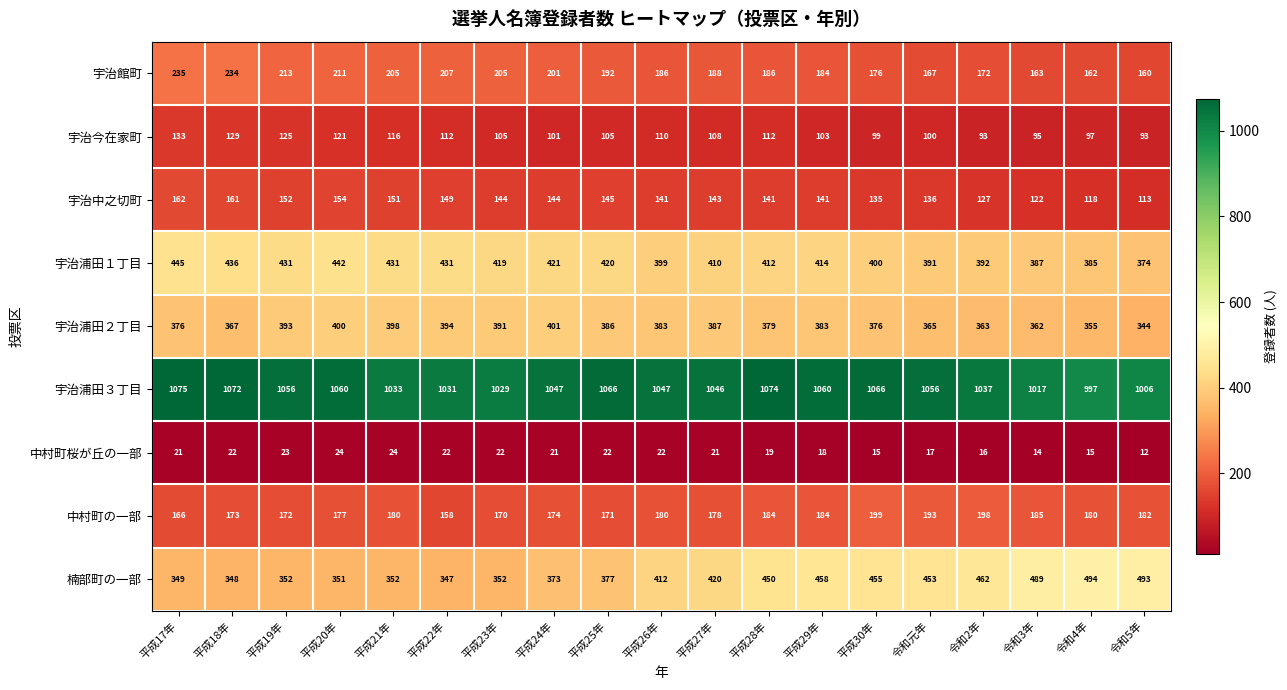

The 中村町桜が丘の一部 series shows 21 at 令和3年. True or false?

False